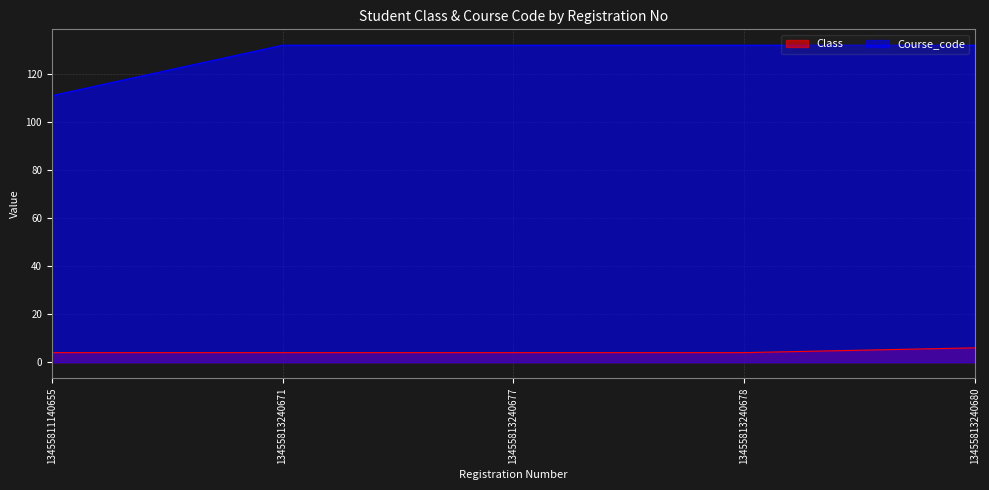

At which label is Course_code closest to 121?

13455811140655